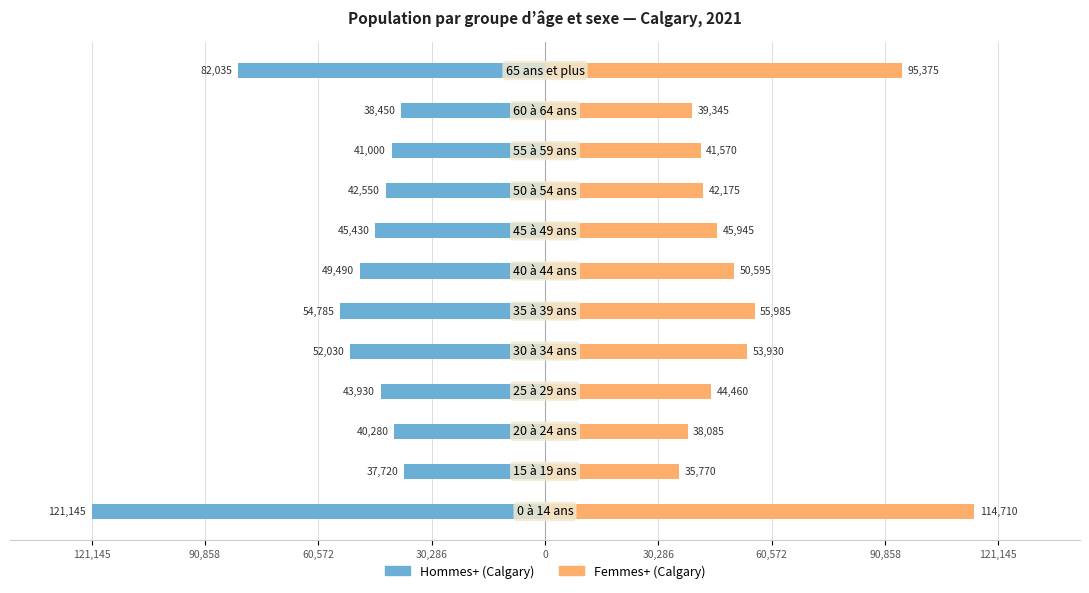

Read the Hommes+ (Calgary) value at 60,572, to the nearest 10.

-40280